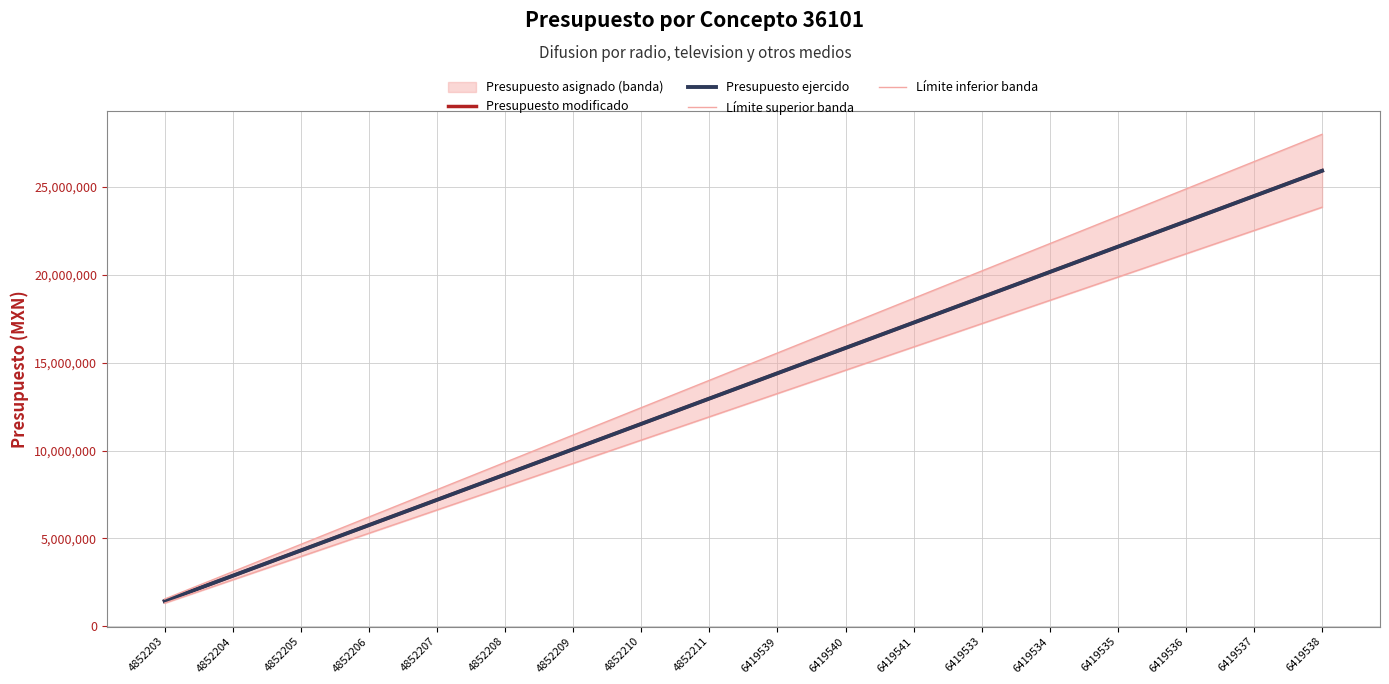

True or false: Presupuesto modificado and Presupuesto ejercido cross at least once.

False